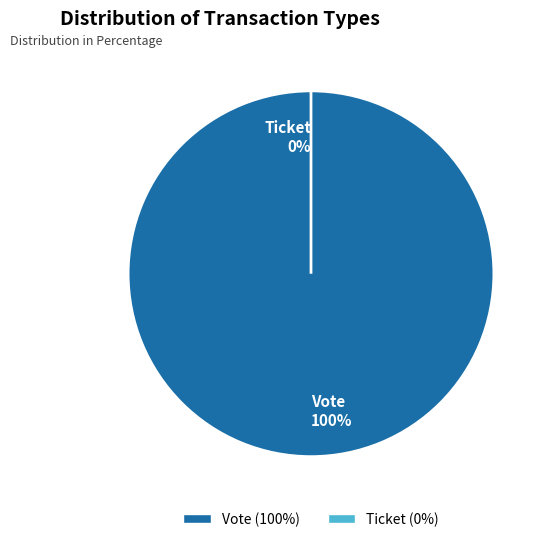

Which category accounts for the majority?

Vote